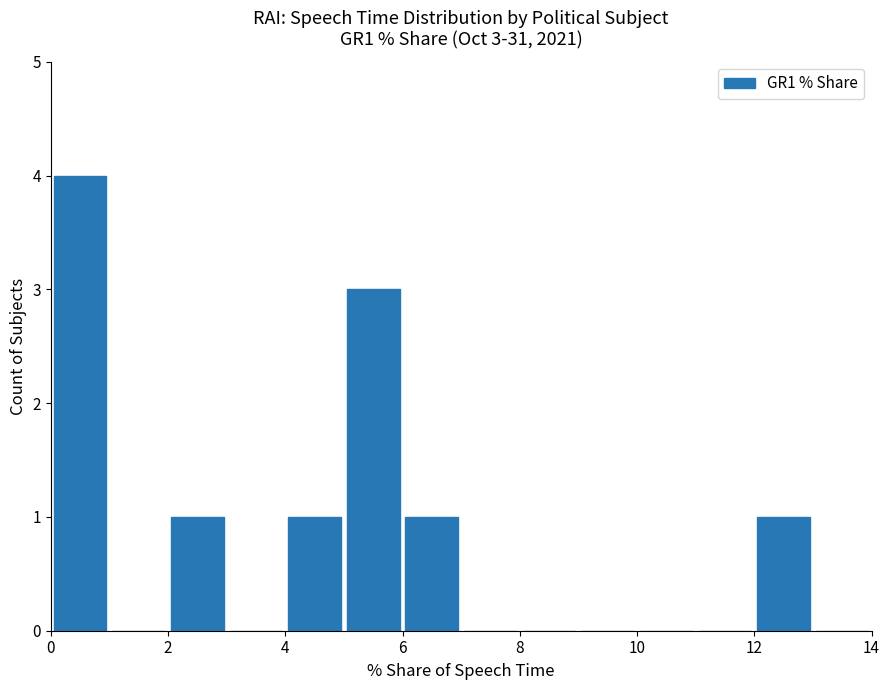

Over which range of the x-axis is the bar tallest?

0 to 1